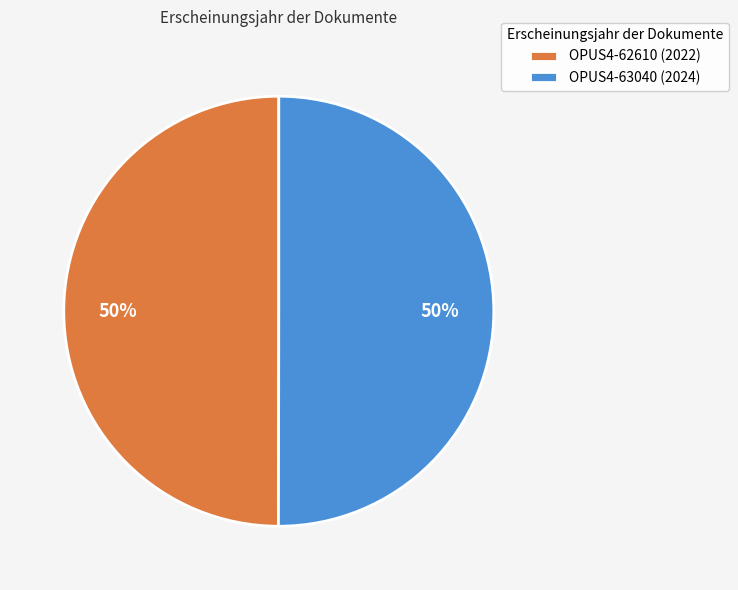

To the nearest percent, what percentage of the pie is OPUS4-63040?

50%